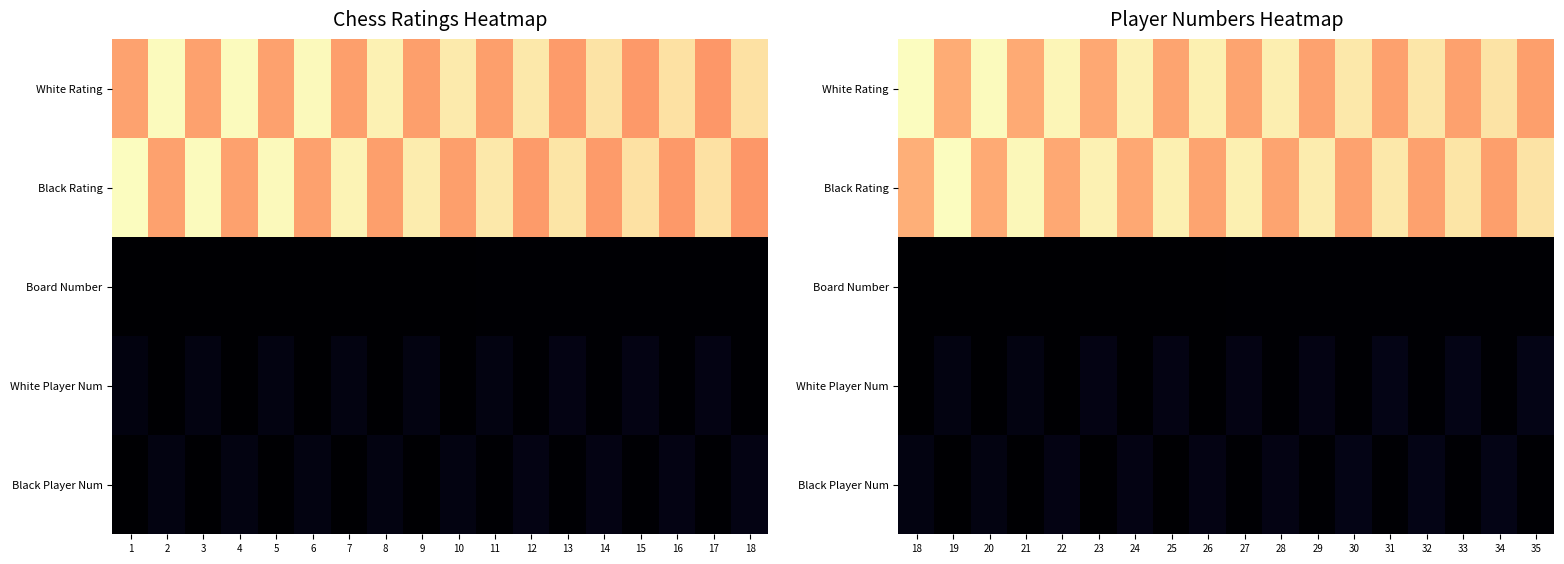

At which category is the sum across all series the highest?

18